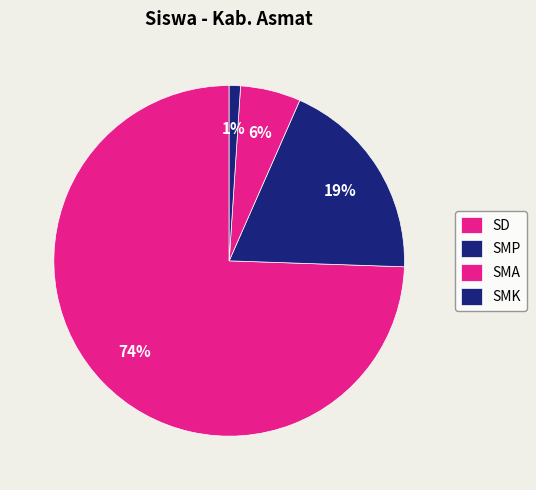

Count the number of slices in the pie.

4